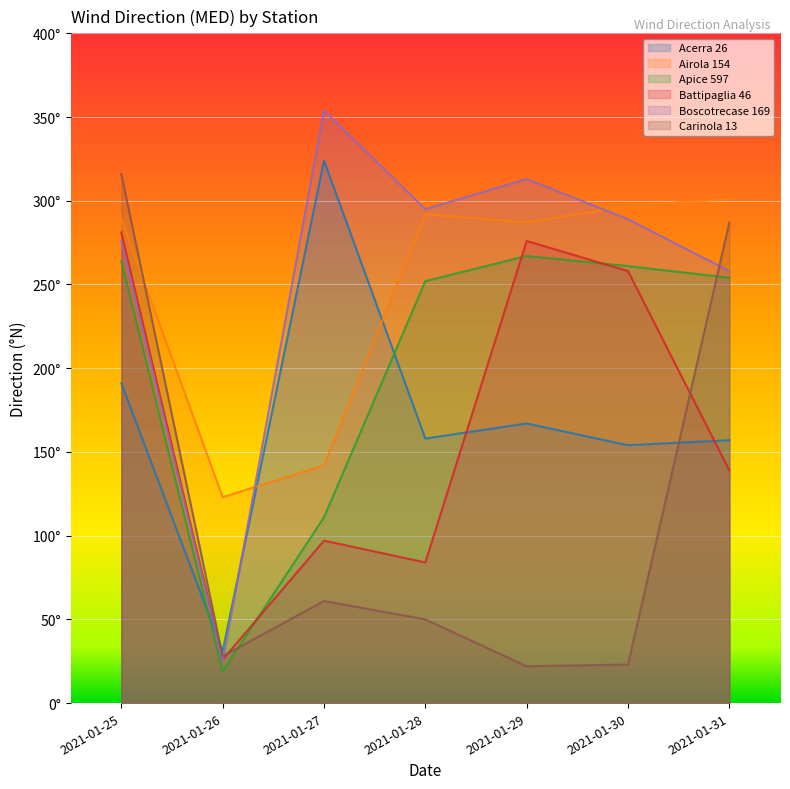

Where does the Acerra 26 series first go above 158?

2021-01-25